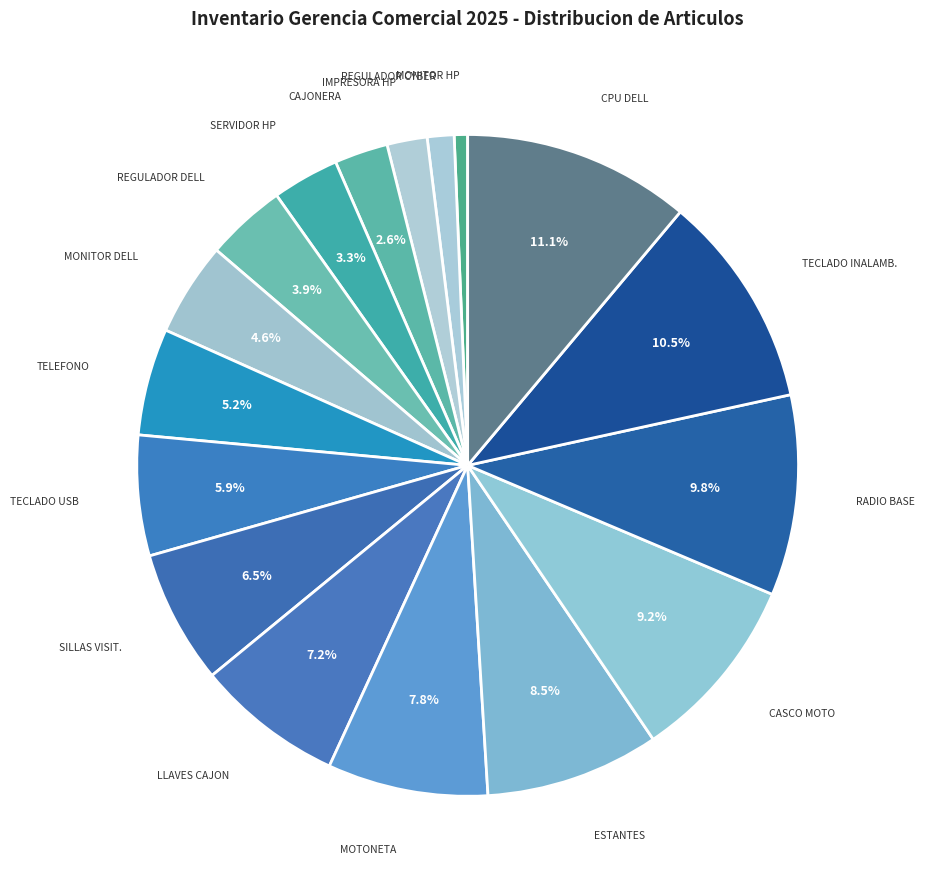

Which category has the smallest portion of the pie?

MONITOR MARCA HP